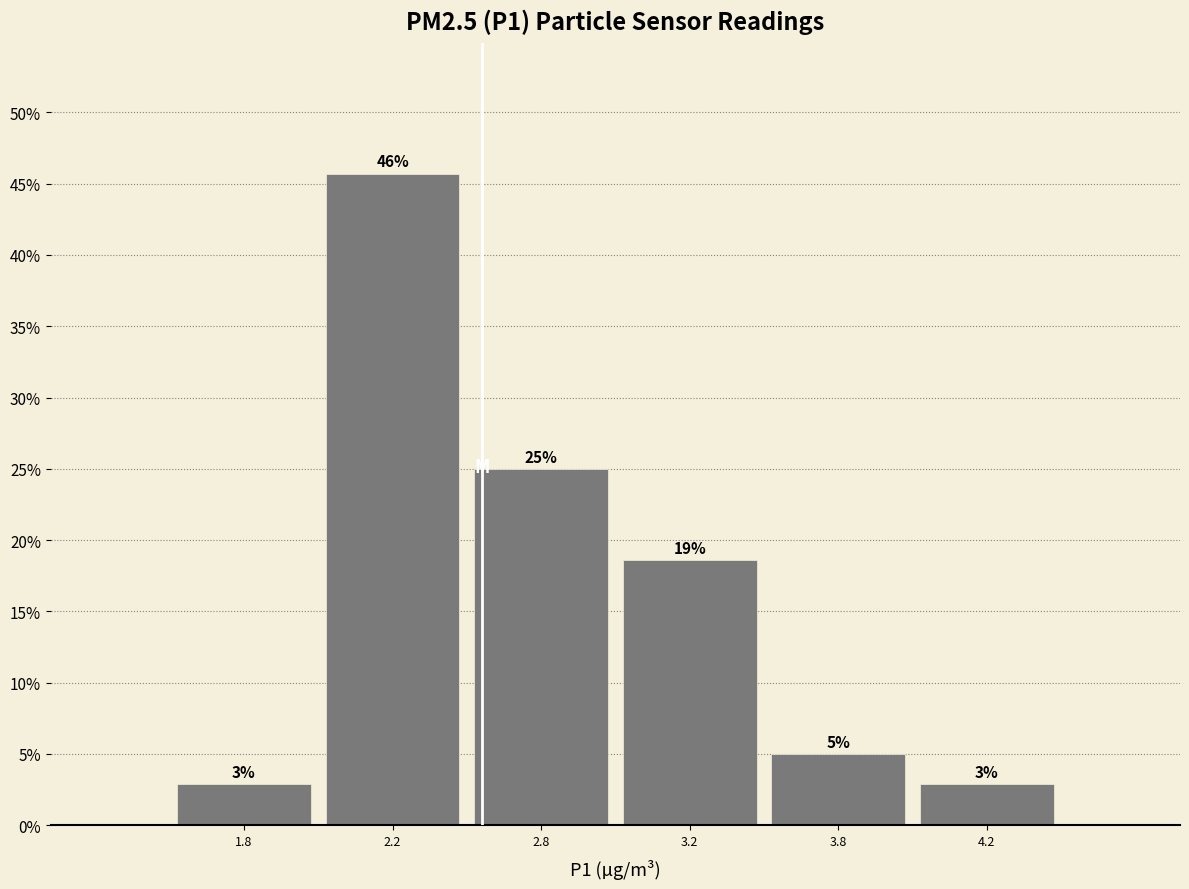

Are the bars horizontal?

No